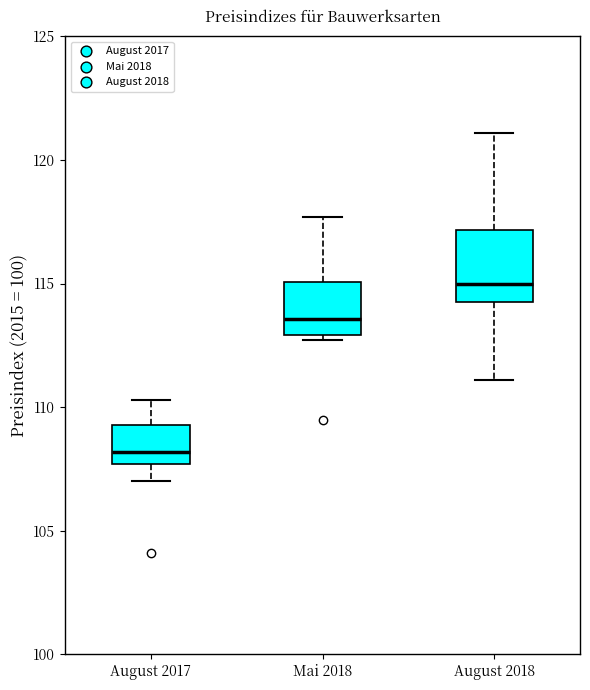

Where is the lower edge of the box for August 2018 on the y-axis? The values are not printed on the chart, so give them approximately, as read against the axis.

114.5